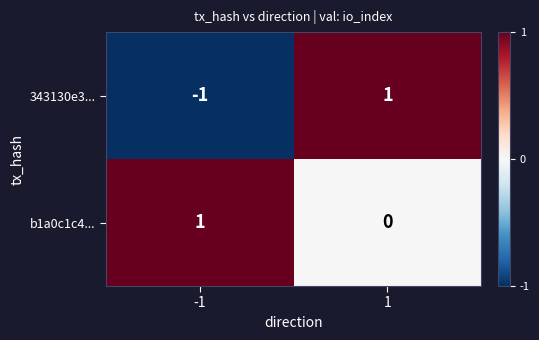

Which series has the largest total across all categories?

b1a0c1c4...